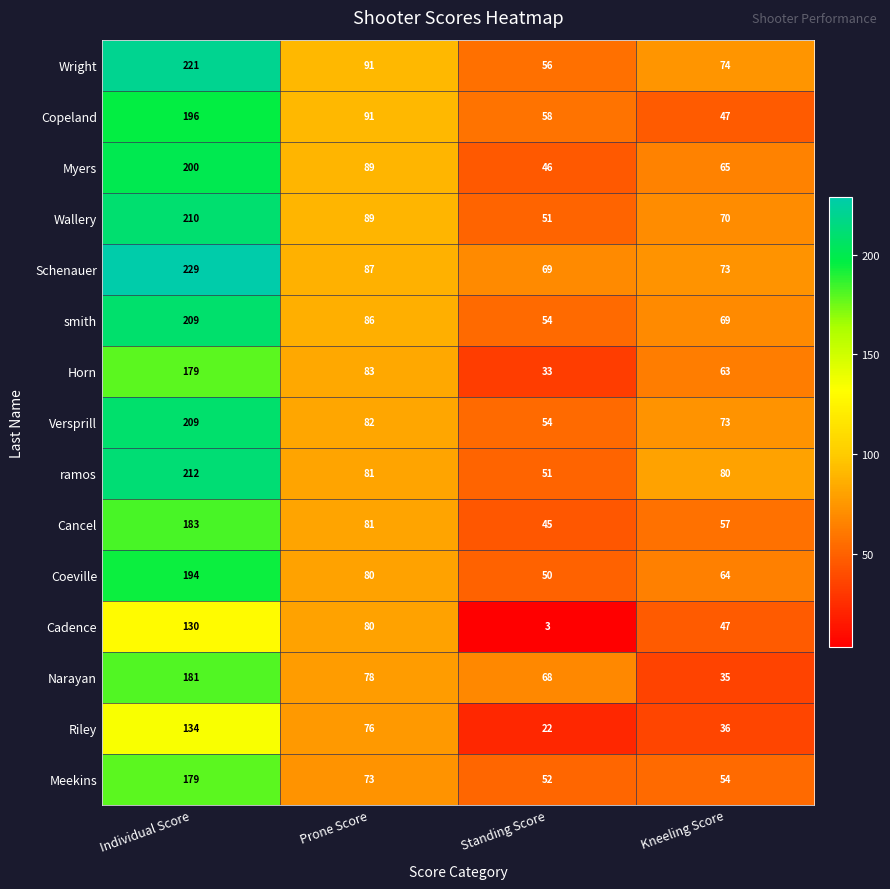

Is the value of Meekins at Standing Score greater than the value of smith at Prone Score?

No